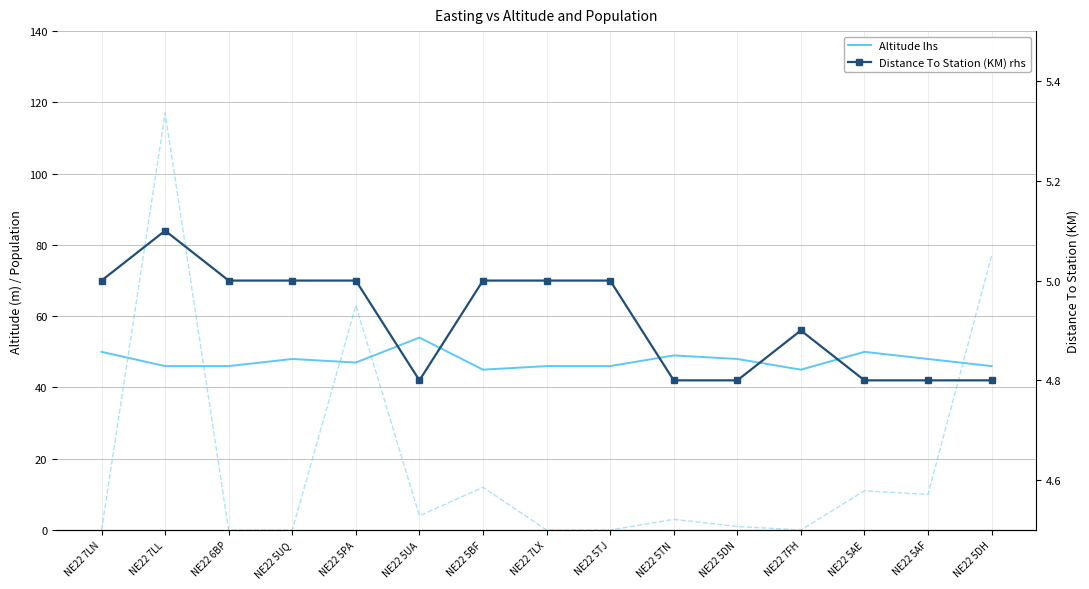

Reading right to left, what are all the values shown in this chart?

Altitude lhs: NE22 5DH=46.0	NE22 5AF=48.0	NE22 5AE=50.0	NE22 7FH=45.0	NE22 5DN=48.0	NE22 5TN=49.0	NE22 5TJ=46.0	NE22 7LX=46.0	NE22 5BF=45.0	NE22 5UA=54.0	NE22 5PA=47.0	NE22 5UQ=48.0	NE22 6BP=46.0	NE22 7LL=46.0	NE22 7LN=50.0
Population lhs: NE22 5DH=77.0	NE22 5AF=10.0	NE22 5AE=11.0	NE22 7FH=0.0	NE22 5DN=1.0	NE22 5TN=3.0	NE22 5TJ=0.0	NE22 7LX=0.0	NE22 5BF=12.0	NE22 5UA=4.0	NE22 5PA=63.0	NE22 5UQ=0.0	NE22 6BP=0.0	NE22 7LL=117.0	NE22 7LN=0.0
Distance To Station (KM) rhs: NE22 5DH=4.8	NE22 5AF=4.8	NE22 5AE=4.8	NE22 7FH=4.9	NE22 5DN=4.8	NE22 5TN=4.8	NE22 5TJ=5.0	NE22 7LX=5.0	NE22 5BF=5.0	NE22 5UA=4.8	NE22 5PA=5.0	NE22 5UQ=5.0	NE22 6BP=5.0	NE22 7LL=5.1	NE22 7LN=5.0